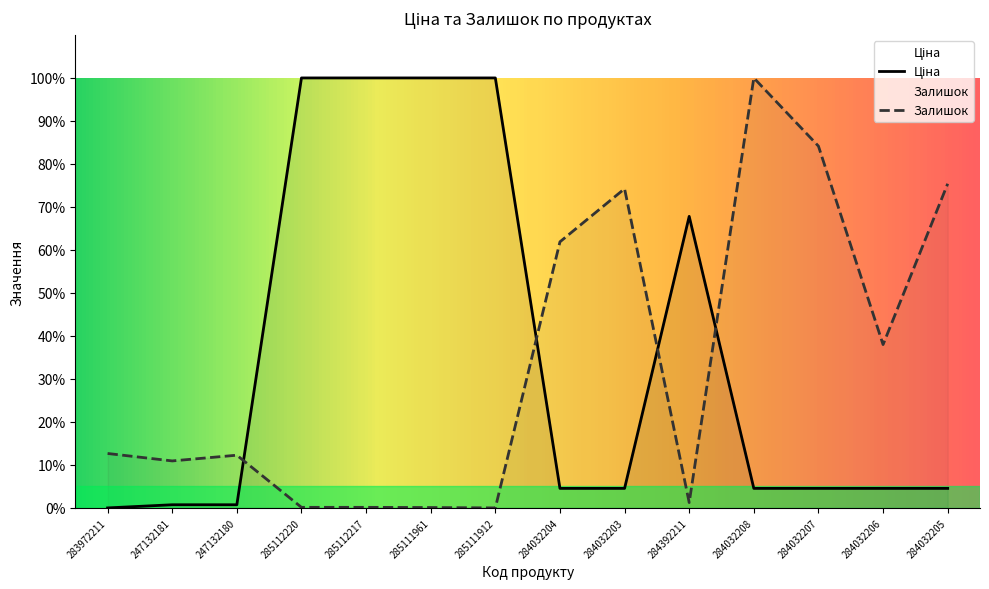

What is the value of the Ціна point at the 13th from the left?

4.5